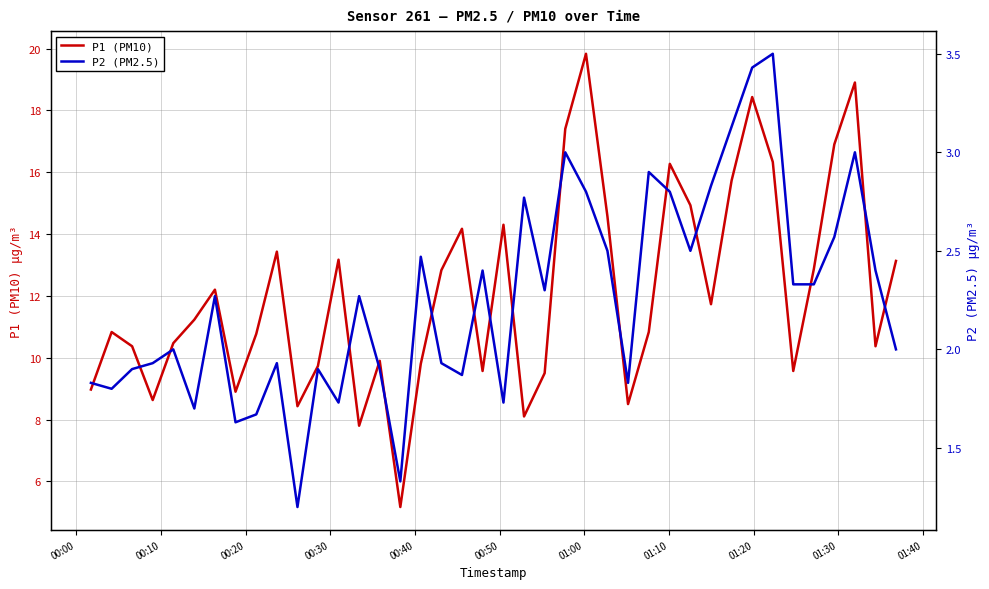

What is the smallest value displayed?

1.2